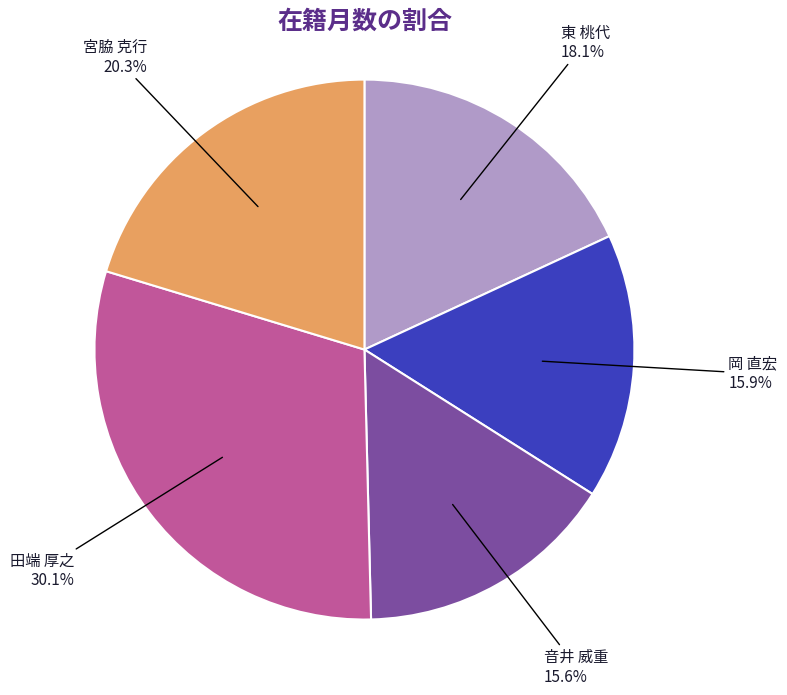

The 宮脇 克行 slice represents 20% of the pie. True or false?

True